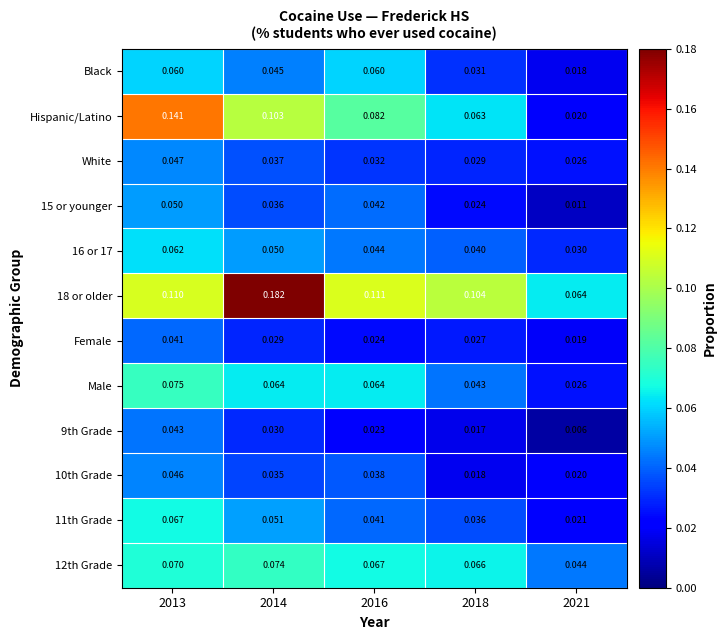

Is the value of Black at 2018 greater than the value of 10th Grade at 2016?

No